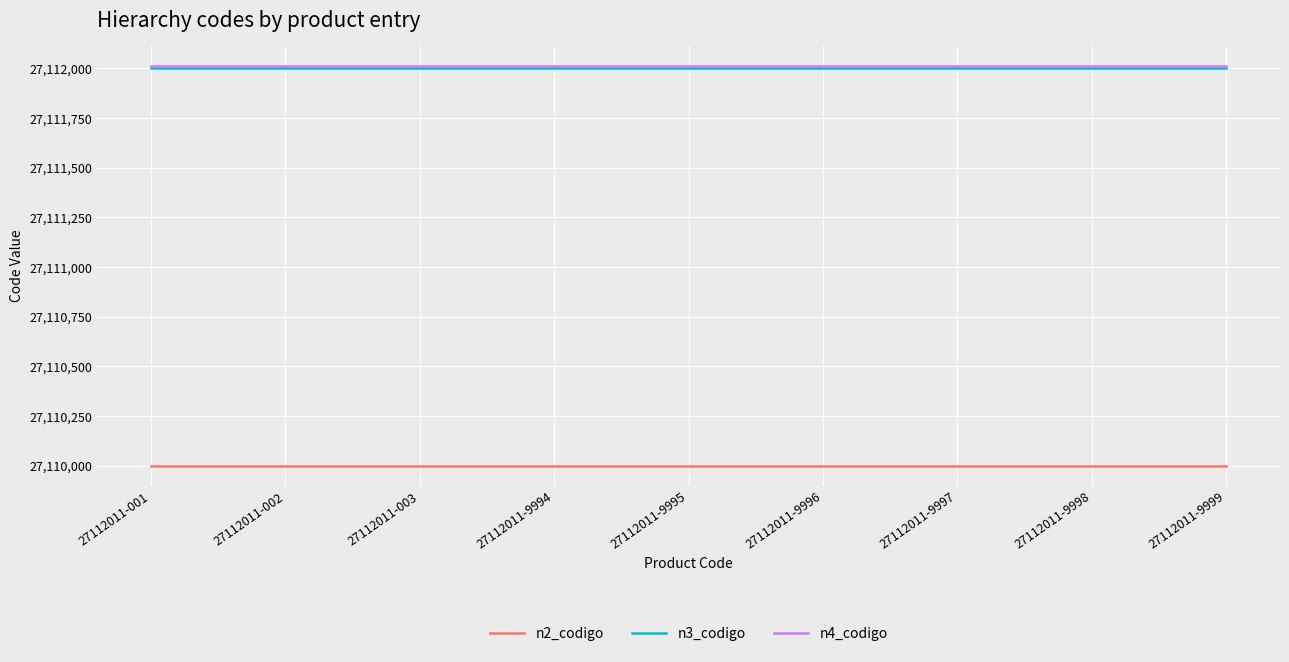

At how many categories does at least one series exceed 27110283?

9